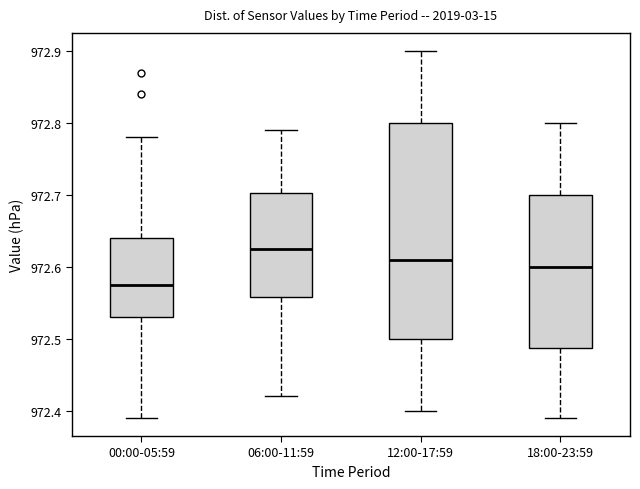

Comparing the boxes themselves (not the whiskers), which one is the tallest?

12:00-17:59